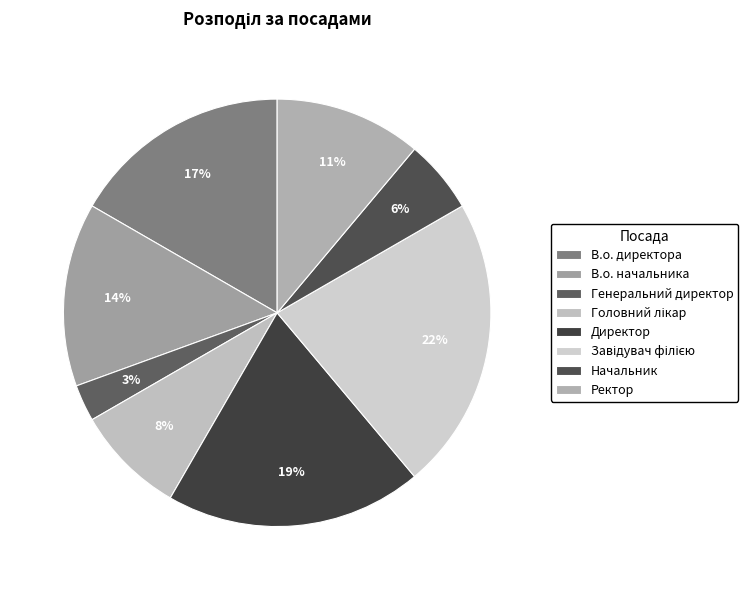

To the nearest percent, what is the difference between the В.о. директора and В.о. начальника slice percentages?

3%